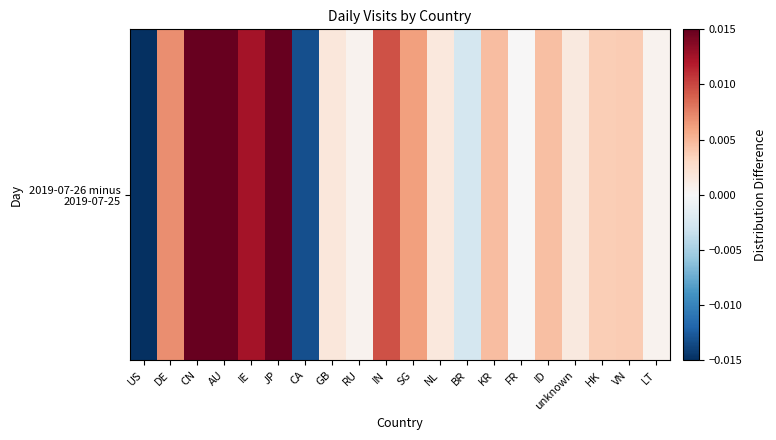

Reading left to right, list all the values displayed in this chart.

-0.1	0.0	0.0	0.0	0.0	0.0	-0.0	0.0	0.0	0.0	0.0	0.0	-0.0	0.0	0.0	0.0	0.0	0.0	0.0	0.0